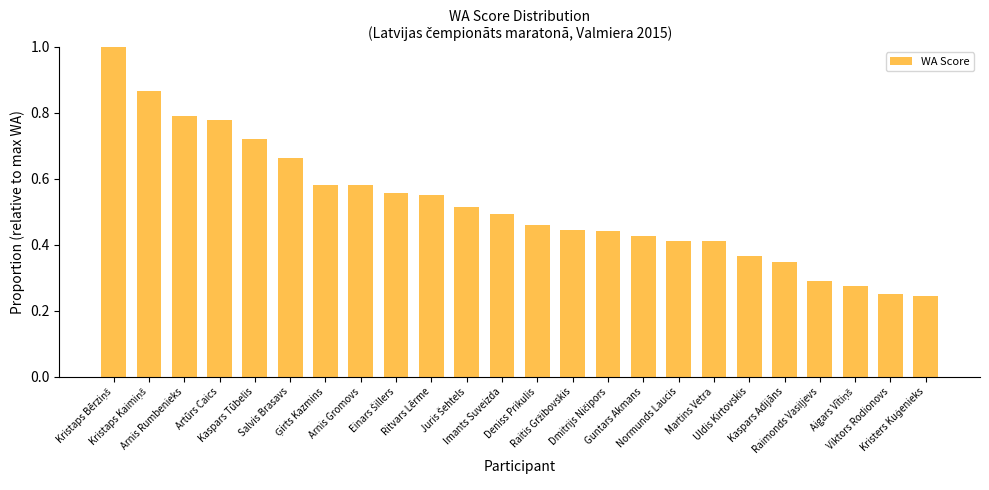

What is the maximum value shown in the chart?

1.0